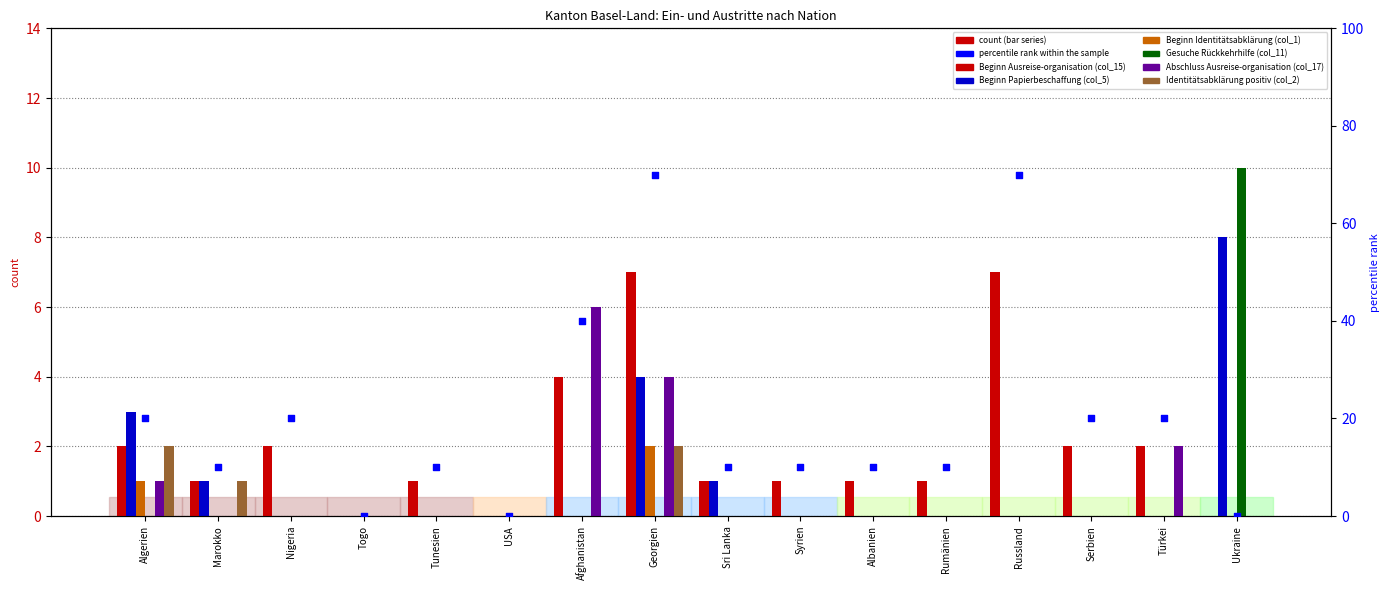

What is the total value across all series at Afghanistan?

10